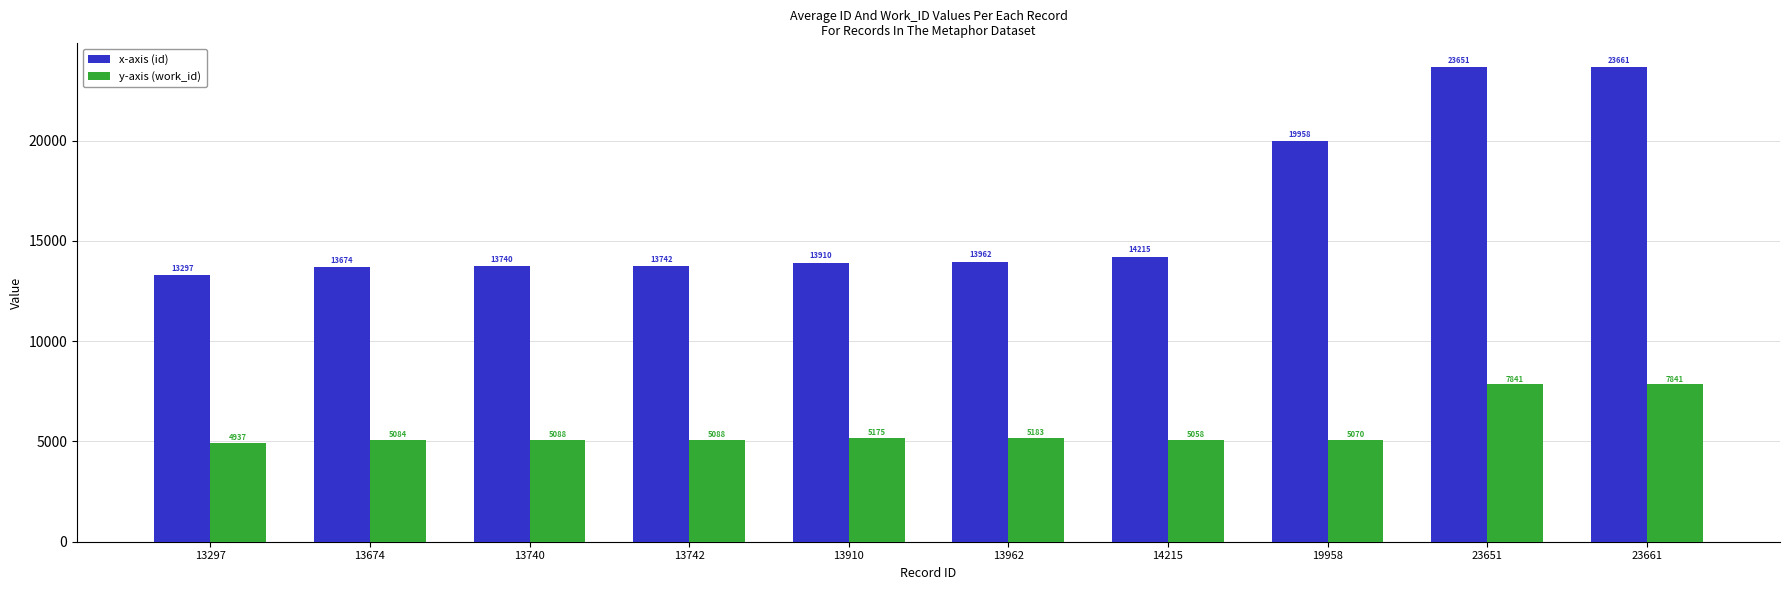

Which series changed the most between 13297 and 23651?

x-axis (id)